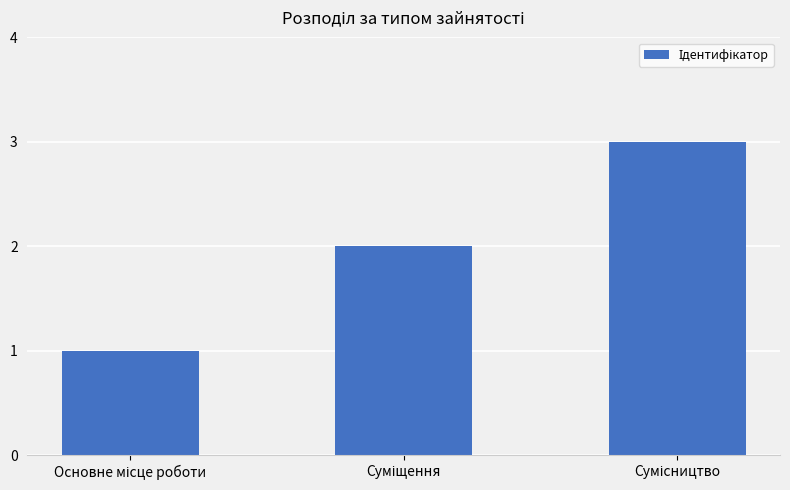

What is the minimum value shown in the chart?

1